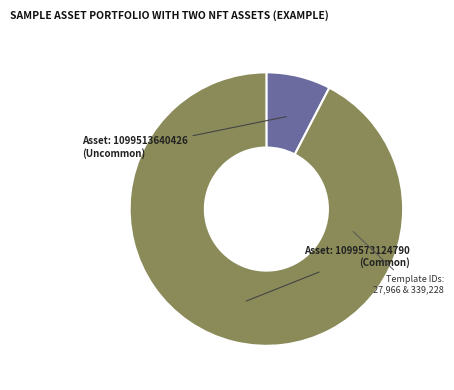

Is there any slice that represents more than half of the pie?

Yes